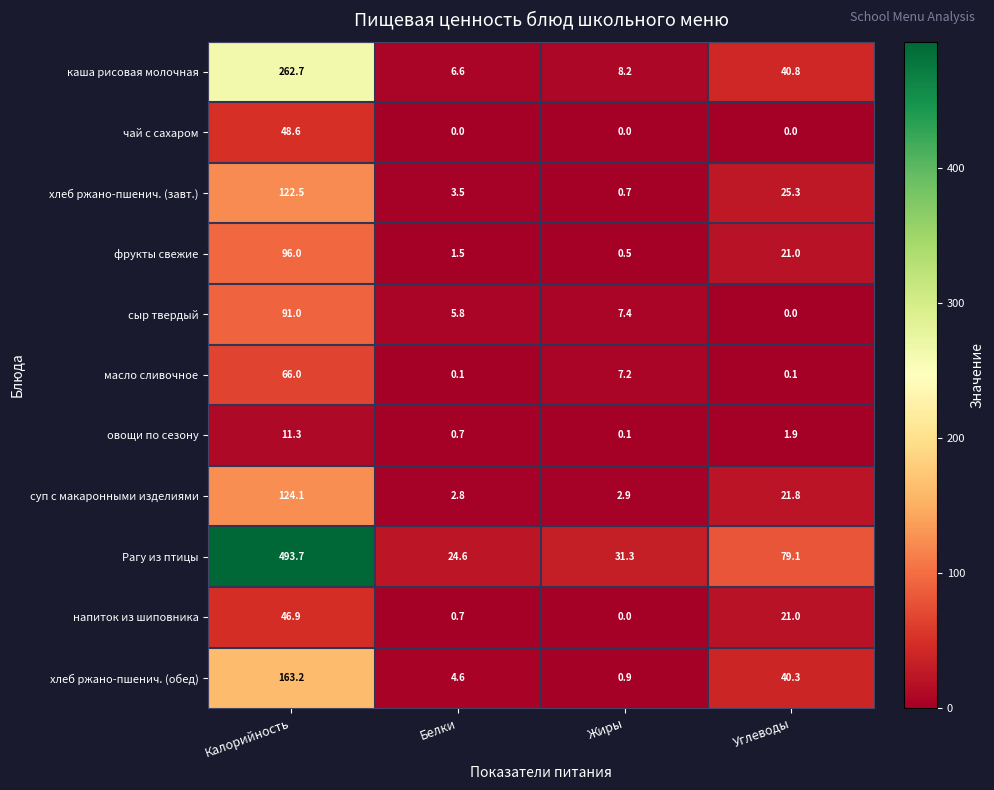

What is the total value across all series at Калорийность?

1526.0